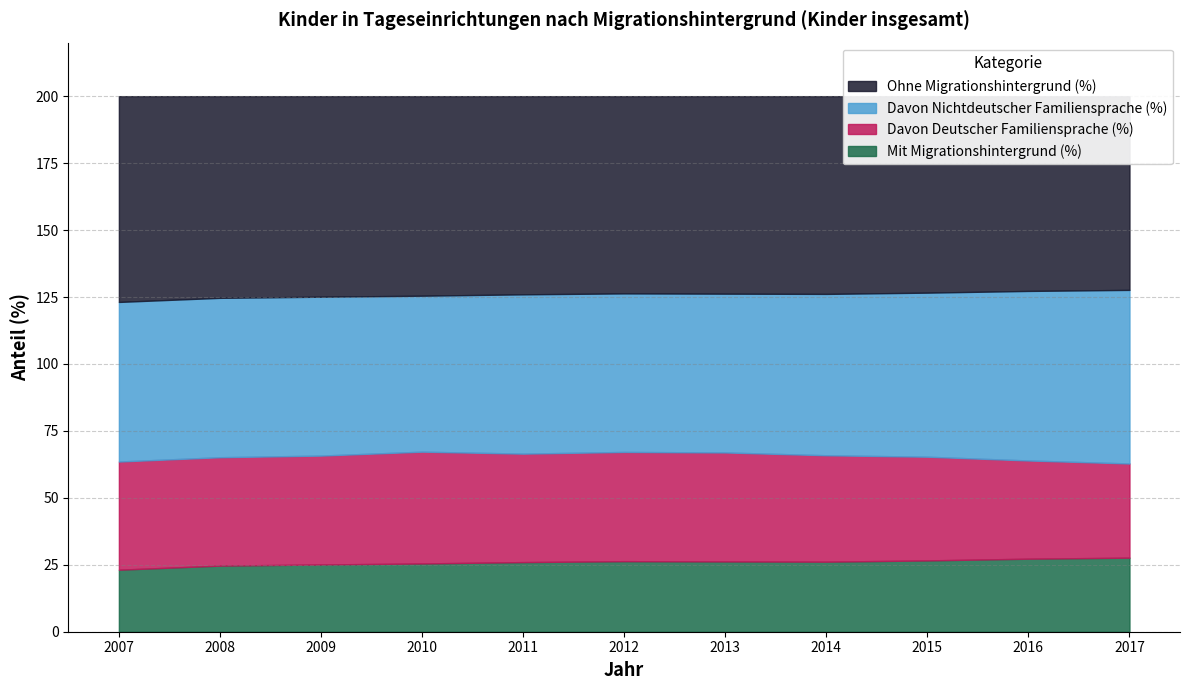

How many data points in Davon Deutscher Familiensprache (%) are above 40?

7